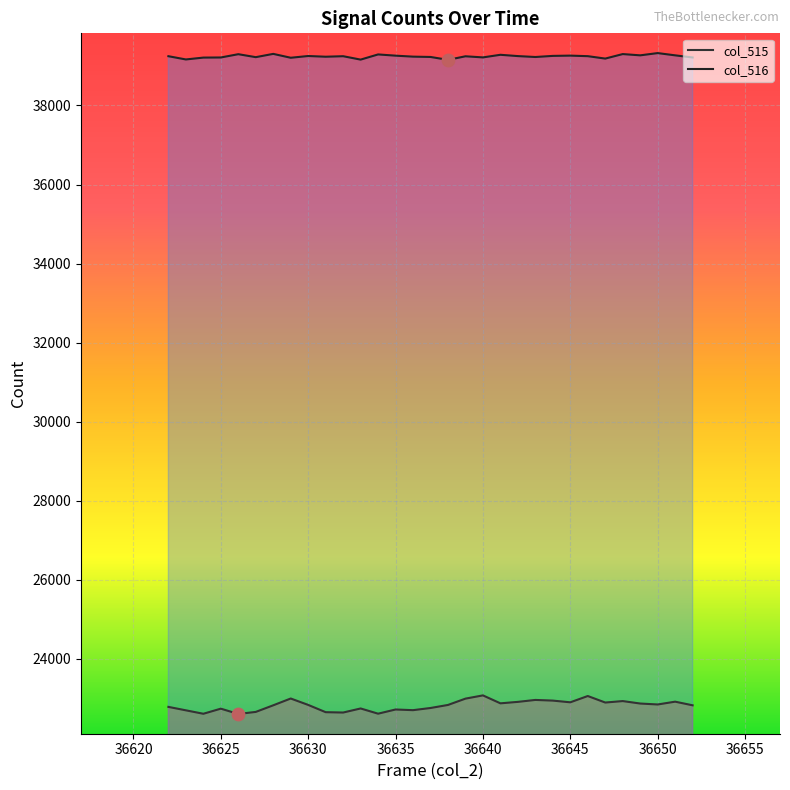

Which series has the largest Y range (max minus min)?

col_515 line